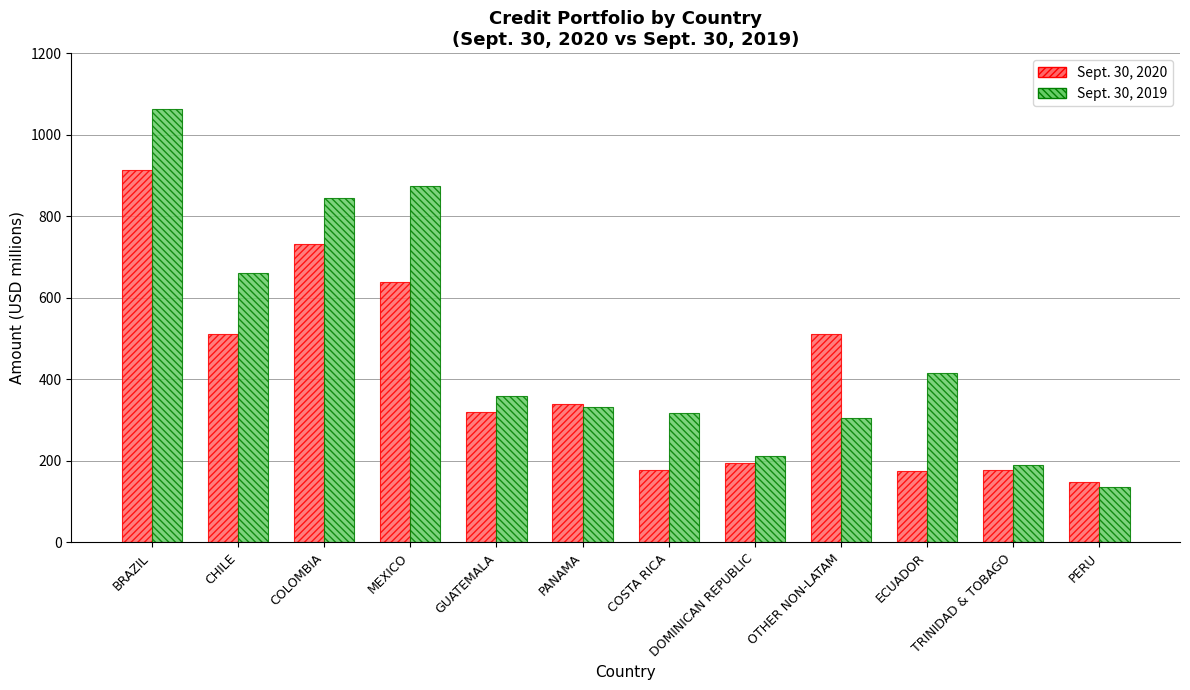

The Sept. 30, 2020 series shows 68 at COSTA RICA. True or false?

False